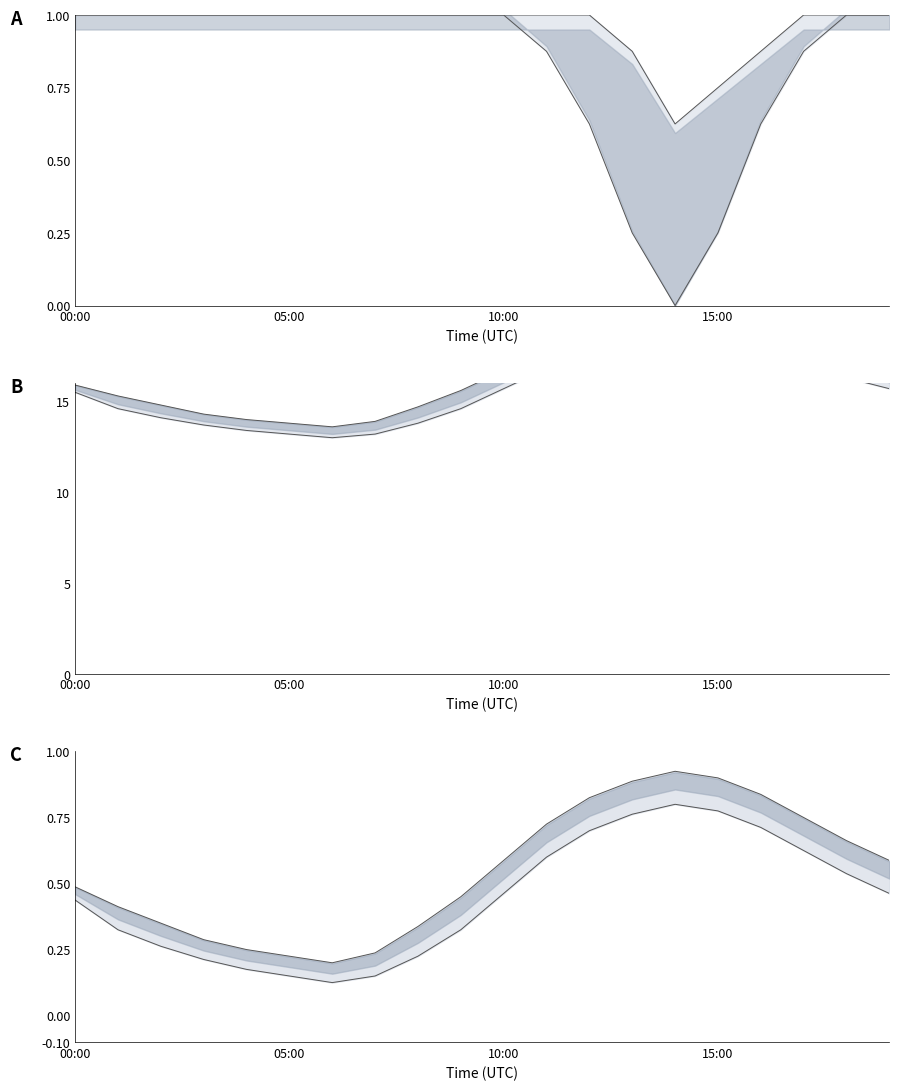

What is the label of the 6th point from the right?

14